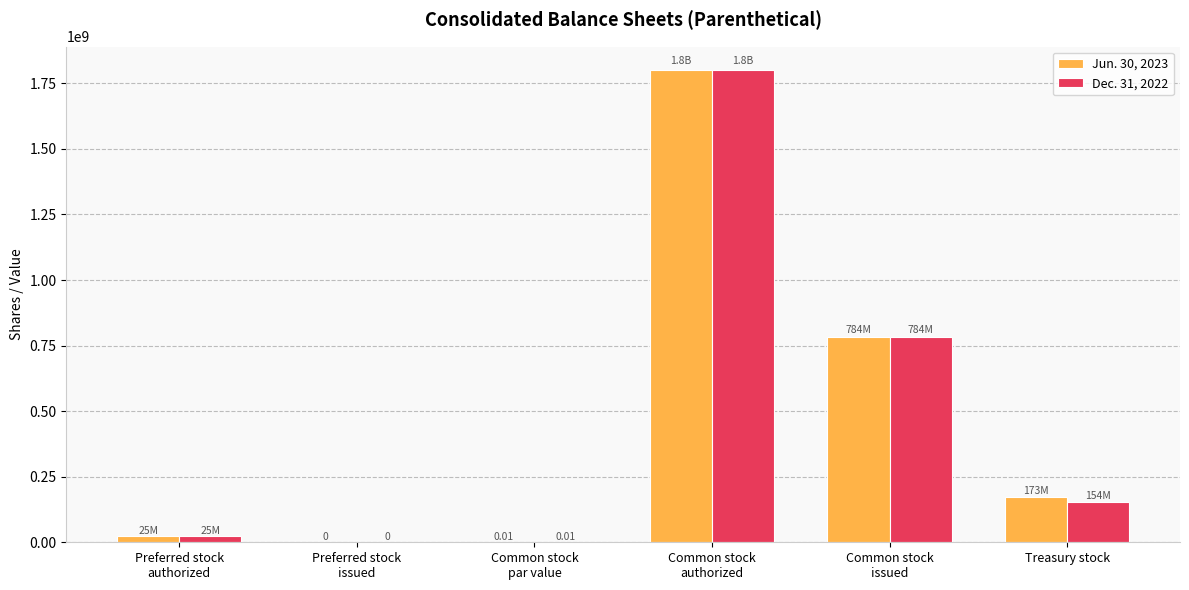

What is the approximate value of Jun. 30, 2023 at Treasury stock?

173000000.0